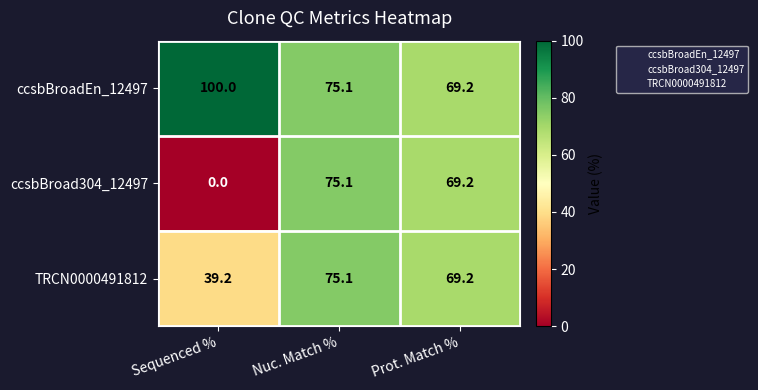

How many series are shown in this chart?

3